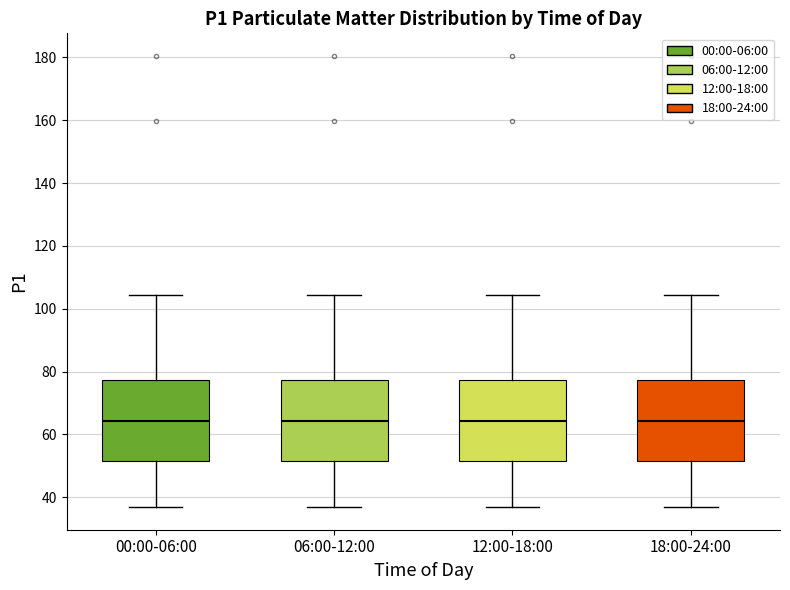

Where is the lower edge of the box for 12:00-18:00 on the y-axis? The values are not printed on the chart, so give them approximately, as read against the axis.

52